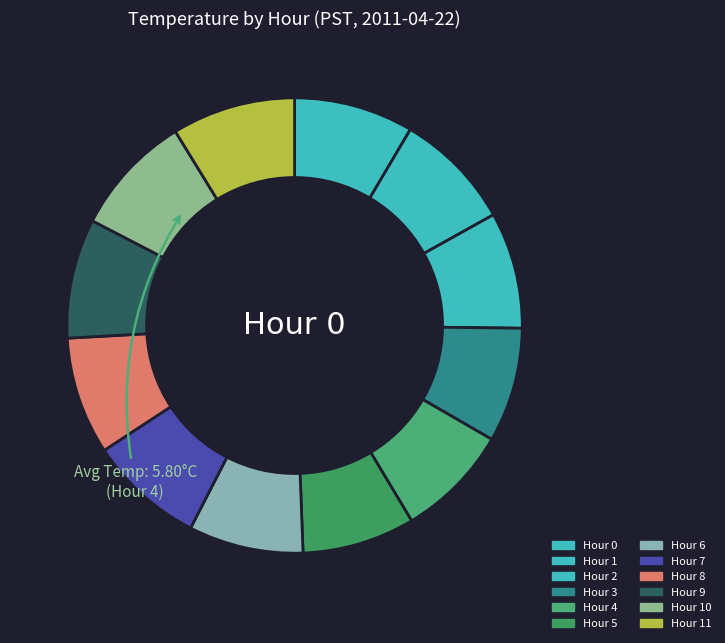

What is the ratio of the value at Hour 5 to the value at Hour 4?

1.0